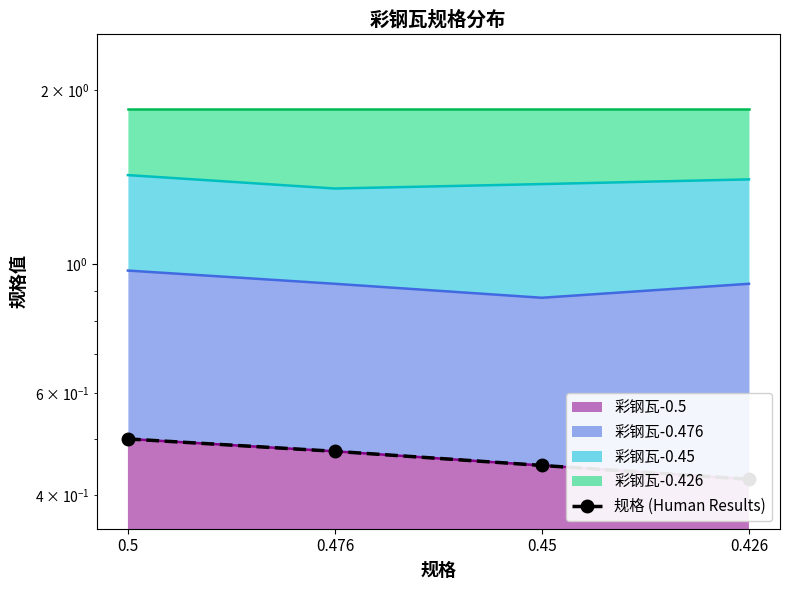

How many values are between 0 and 1?

4